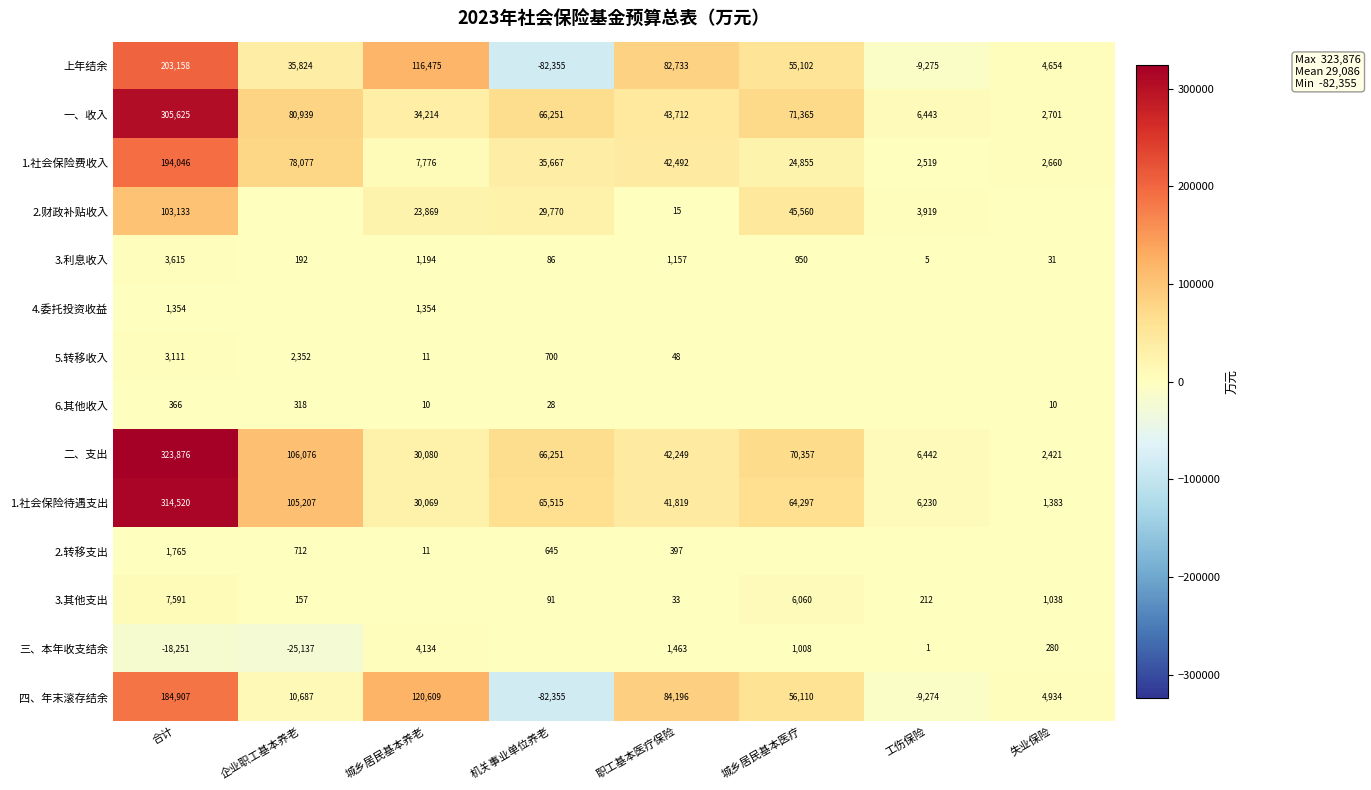

What is the spread (max minus min) of values at 合计?

342127